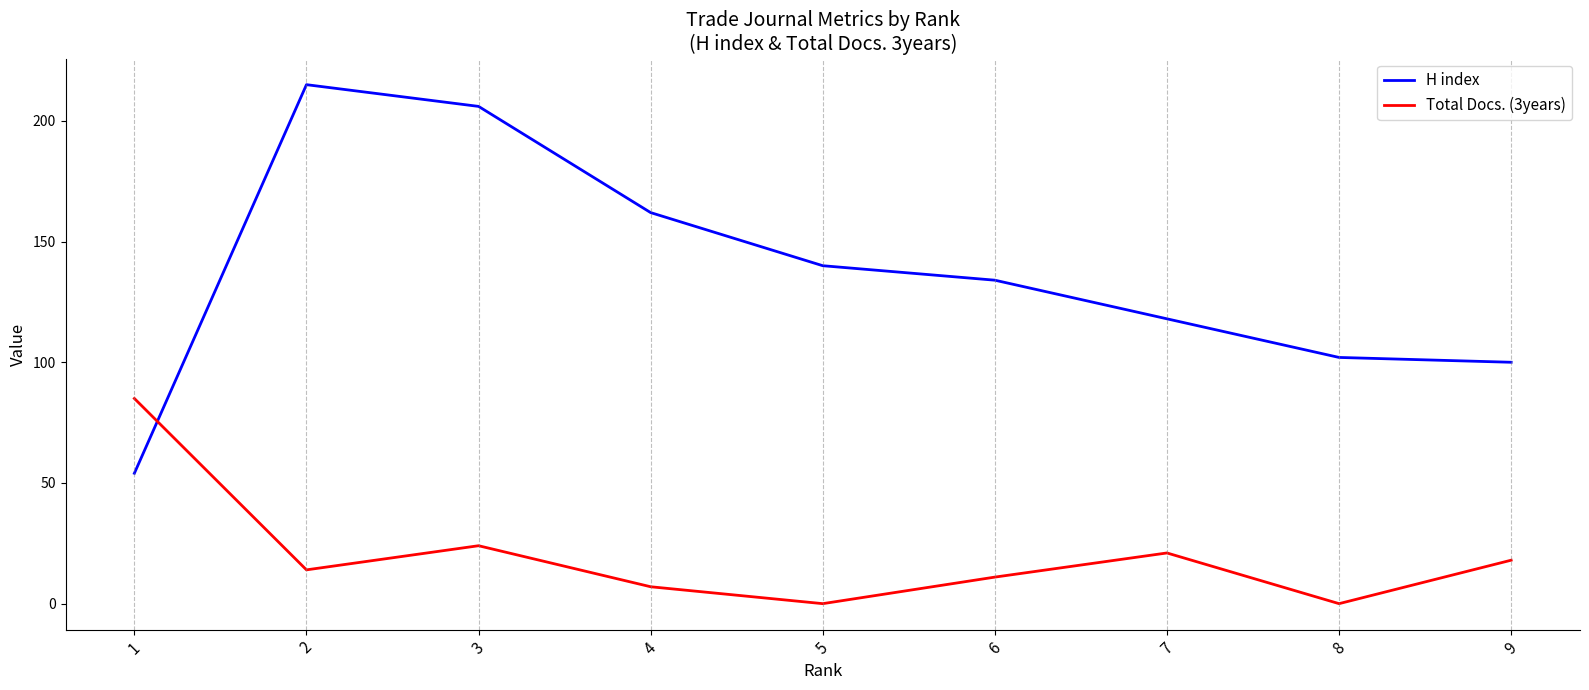

Which series changed the most between 1 and 3?

H index